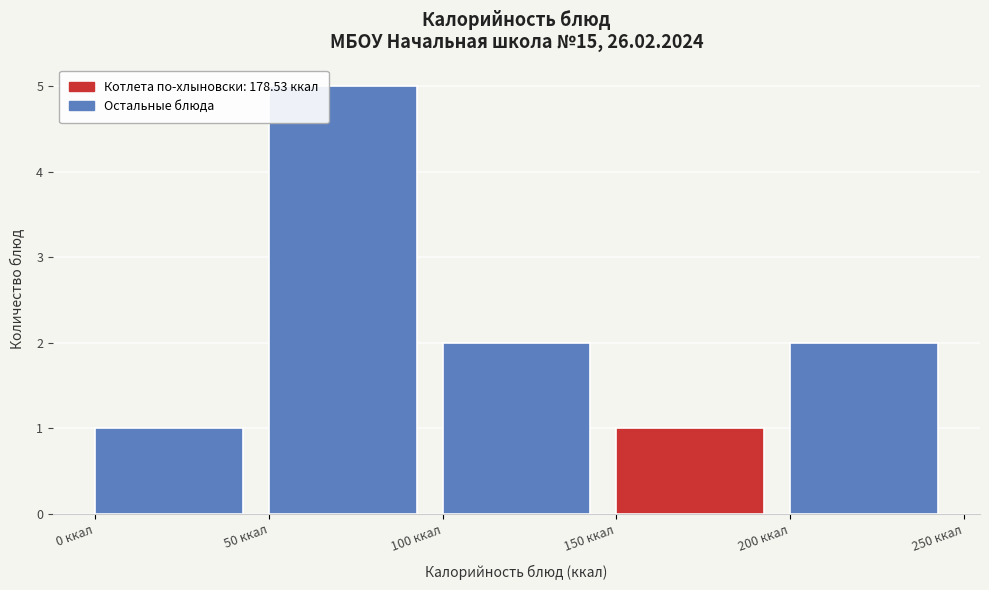

Reading left to right, list every bar in this chart as the range it spans on the x-axis followed by its height. The values are not printed on the chart, so give them approximately, as read against the axis.

0 to 50: 1
50 to 100: 5
100 to 150: 2
150 to 200: 1
200 to 250: 2